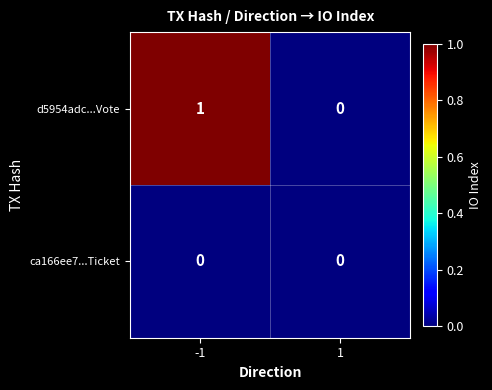

Is it true that ca166ee7...Ticket equals 0 at -1?

True